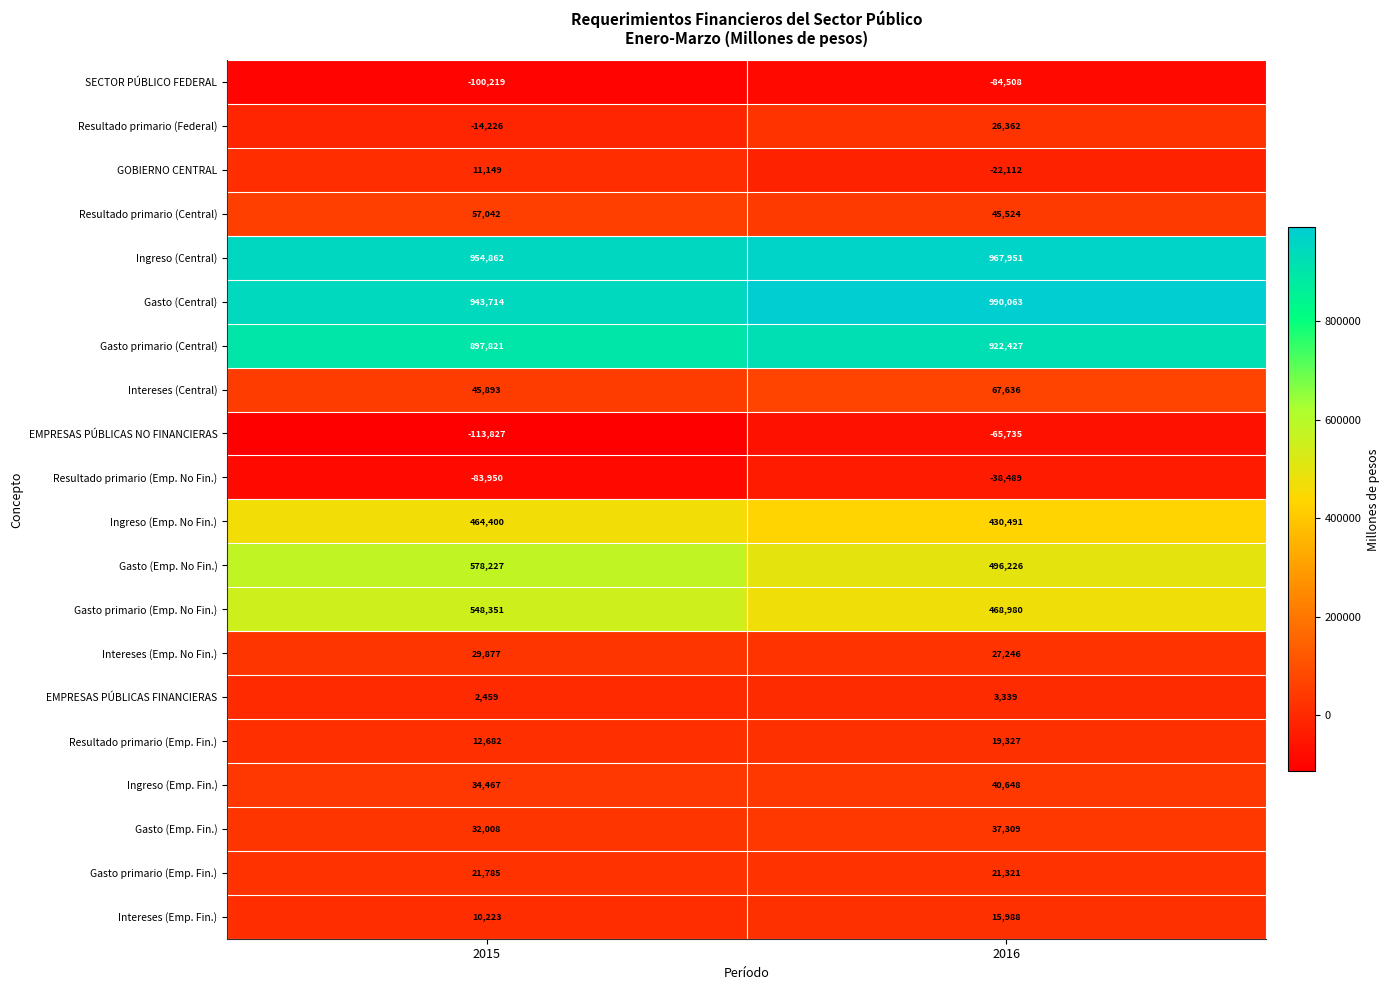

What is the difference between the highest and lowest values at 2016?

1074571